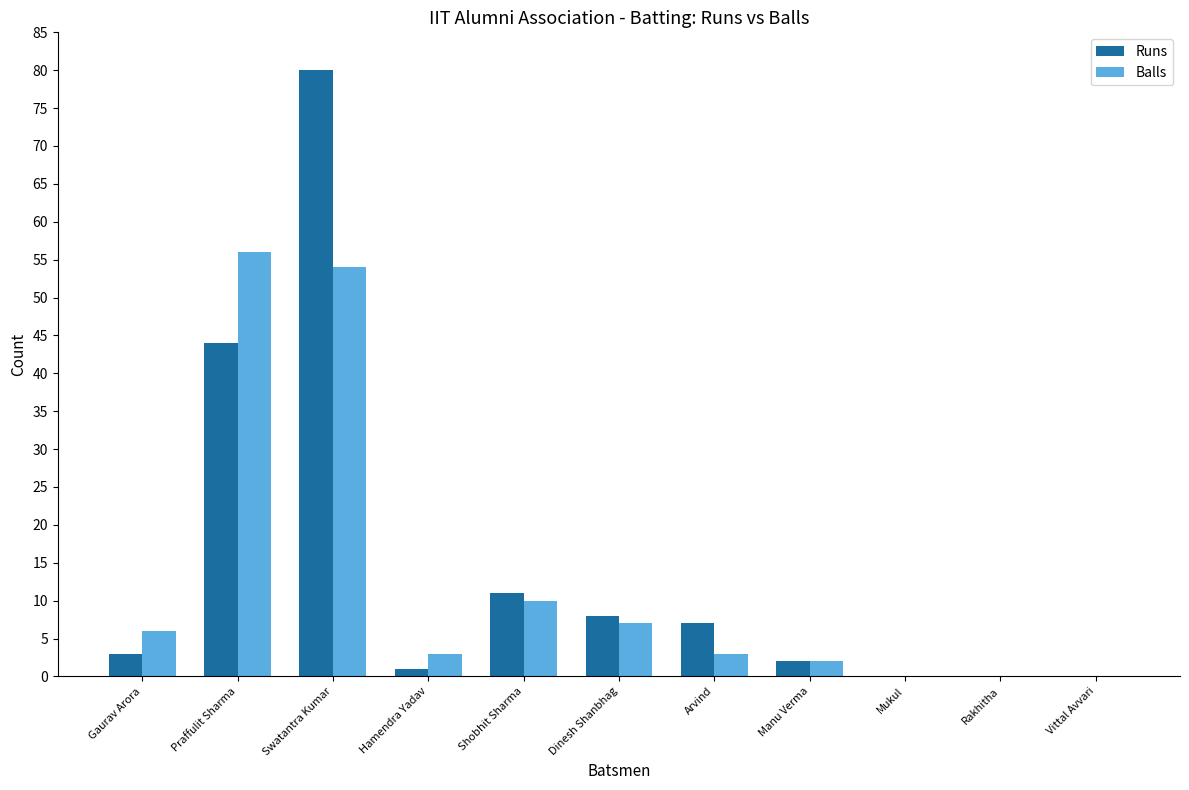

True or false: Runs has a value of 11 at Arvind.

False